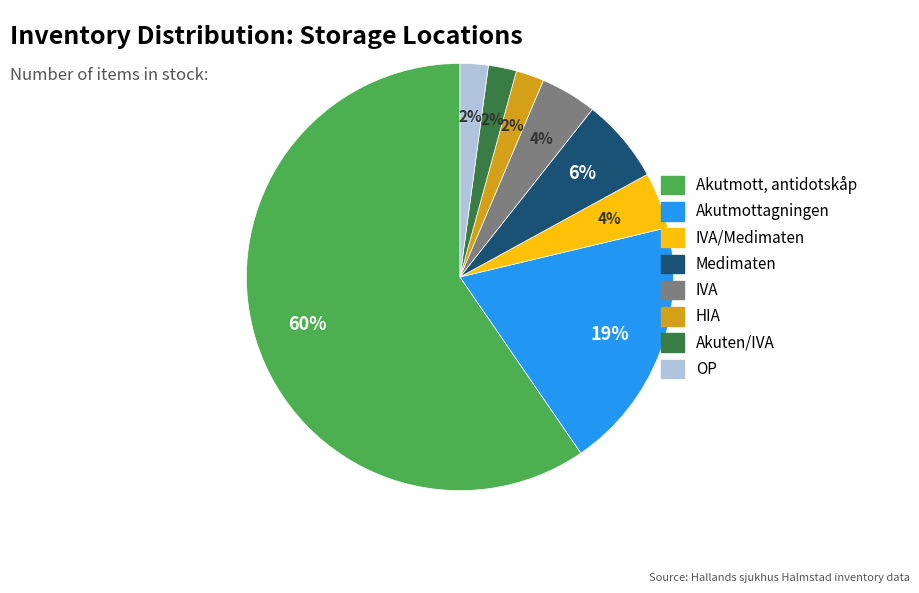

Does any single category account for the majority?

Yes